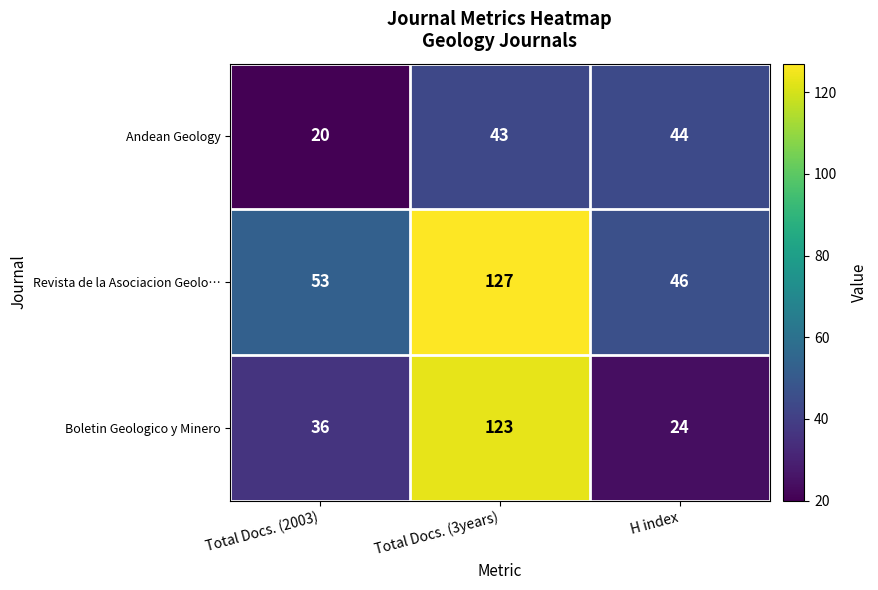

What is the total value across all series at H index?

114